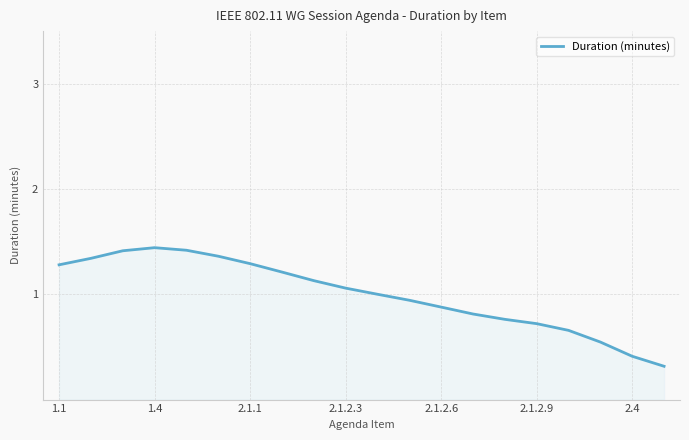

Is it true that the value at 2.1.1 is 0.8?

False